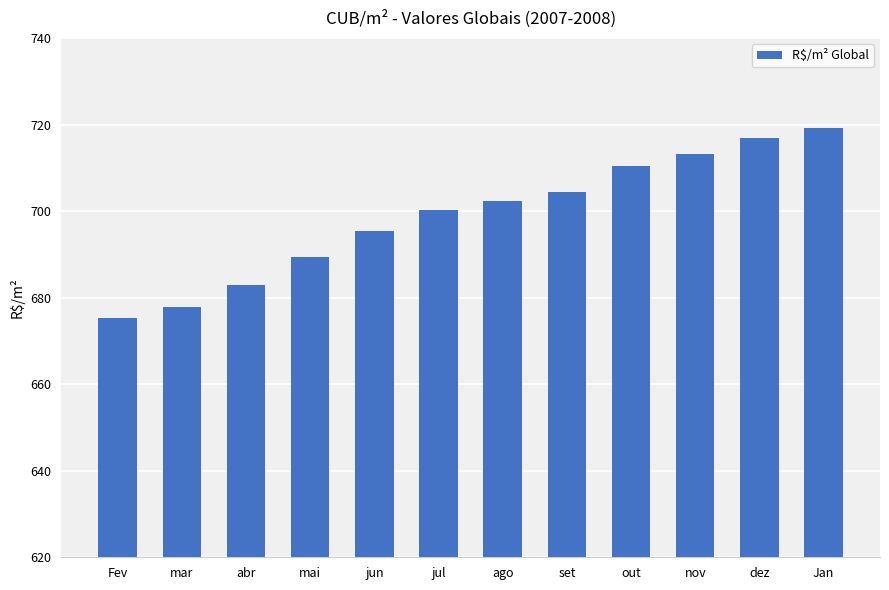

What is the sum of the values at dez and set?

1421.5